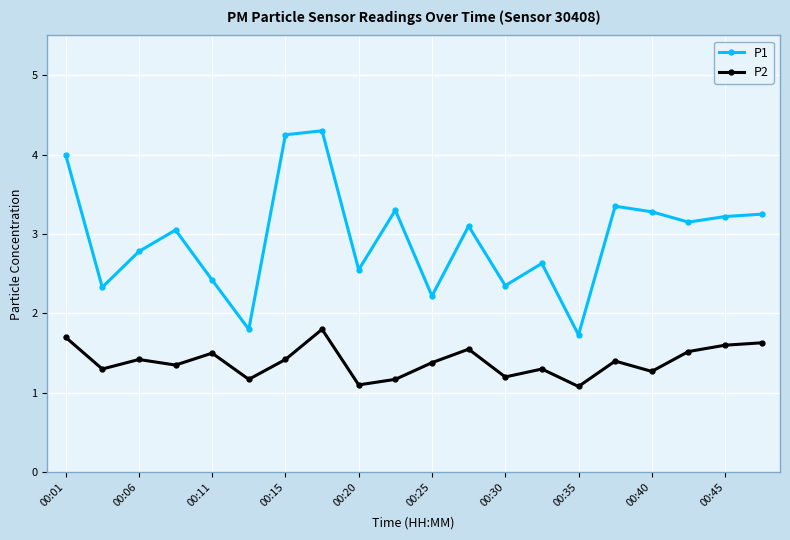

What is the sum of all P2 values?

27.9